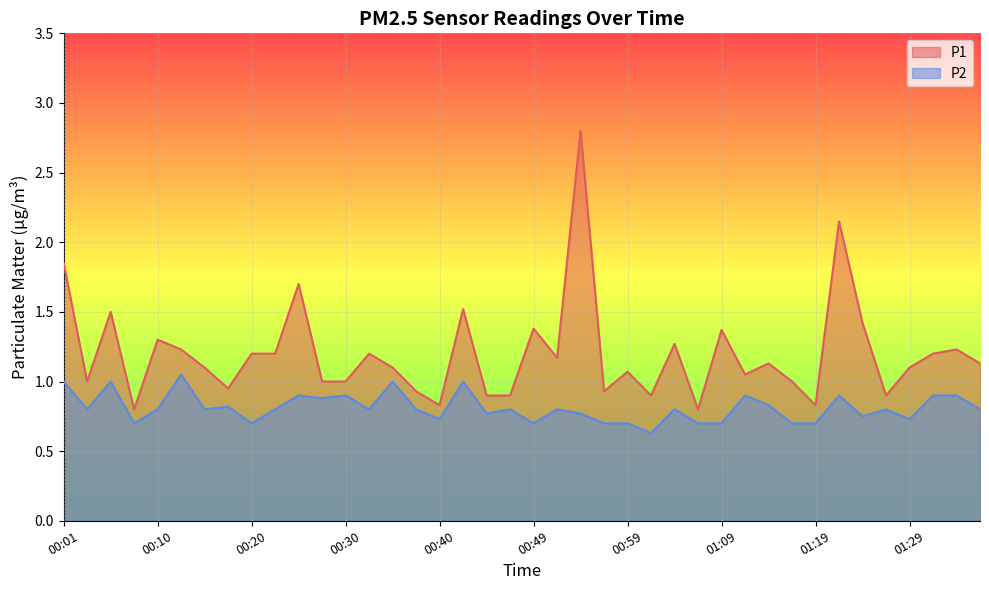

What position from the right is 00:18?

33